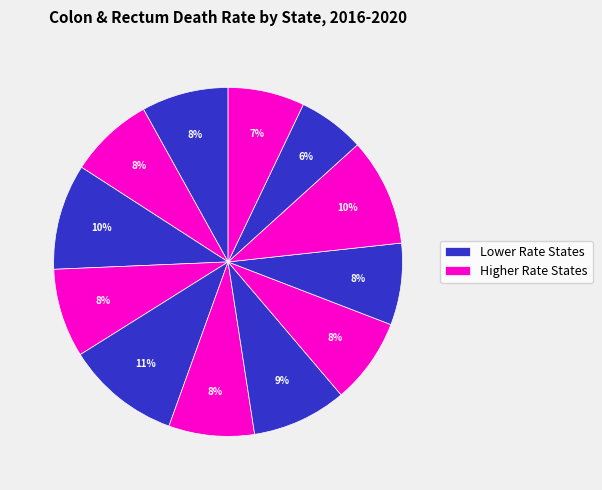

How many segments does this pie chart have?

12